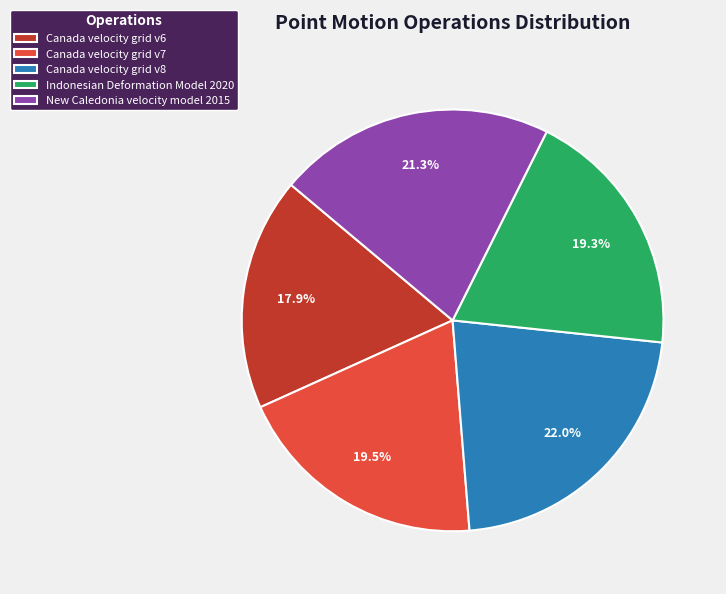

Which slice is the smallest?

Canada velocity grid v6